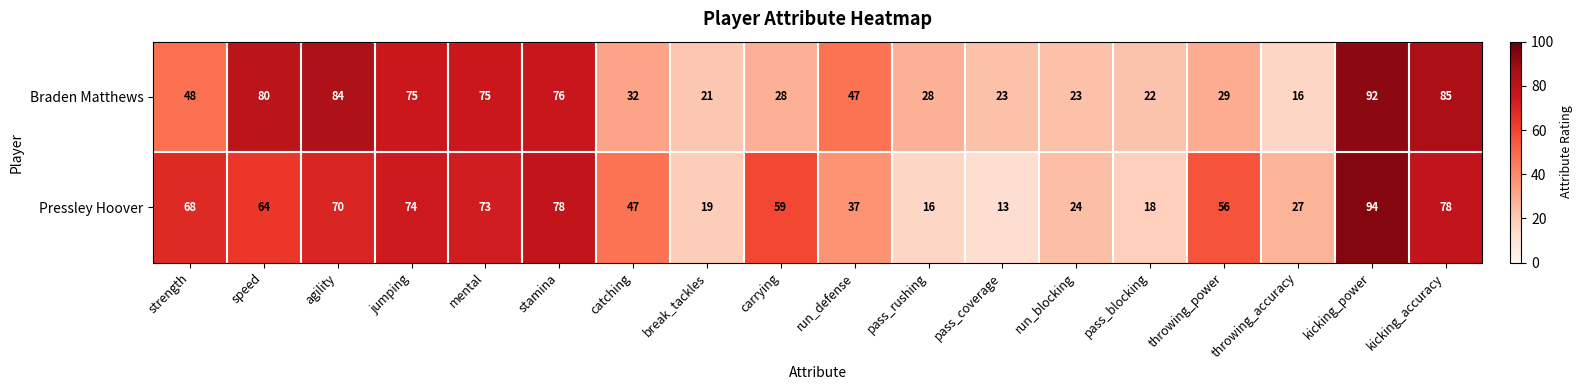

What value does the Pressley Hoover series have at catching, to the nearest 10?

50